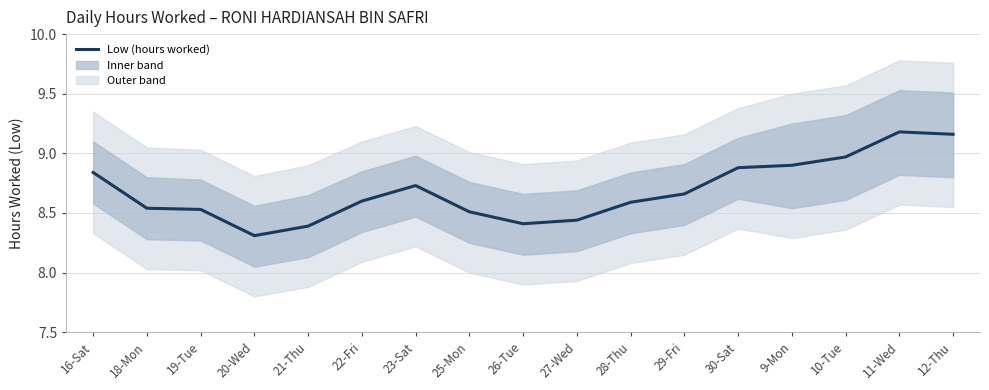

Is it true that the value at 20-Wed is 14.6?

False